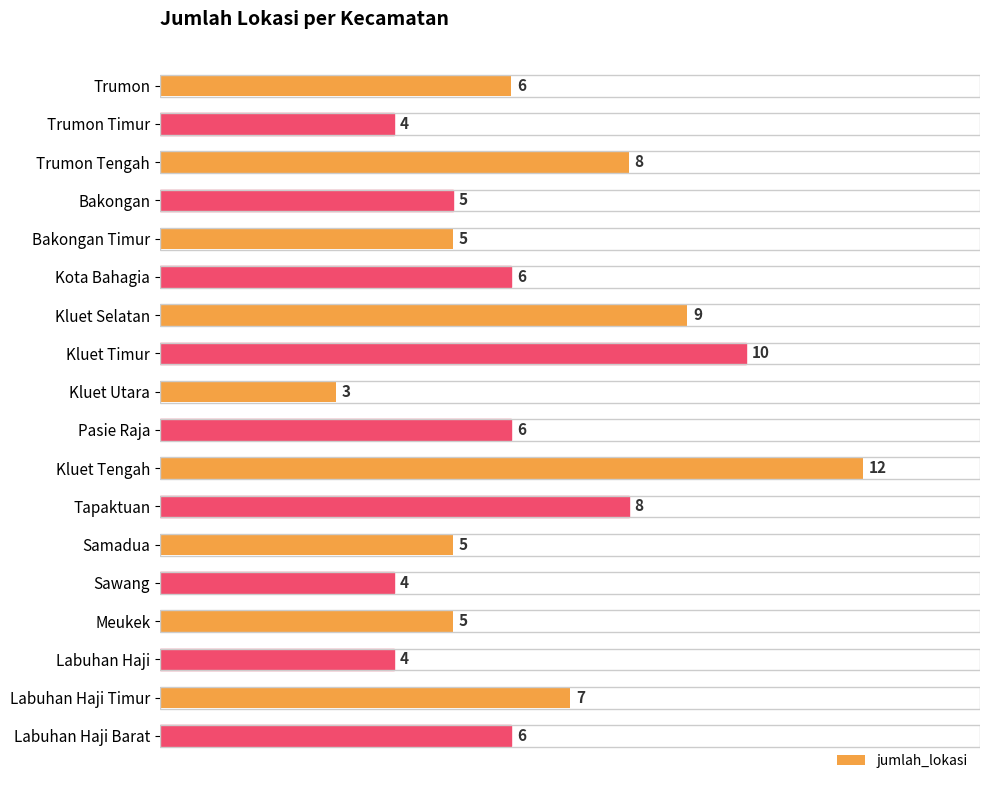

True or false: the data shows 5 at Meukek.

True